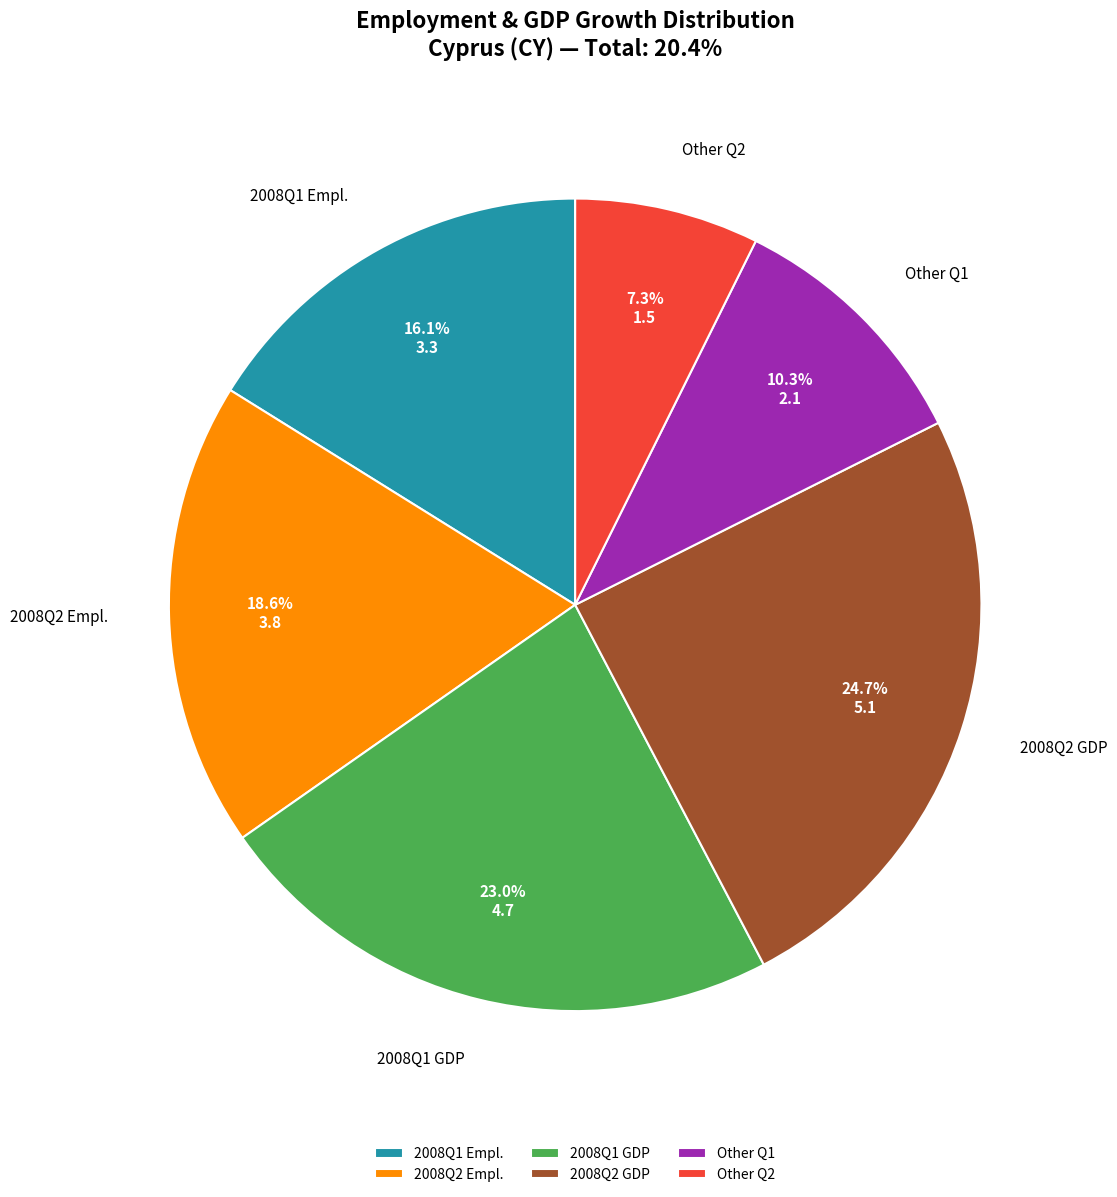

Rank the categories by value from lowest to highest.

Other Q2, Other Q1, 2008Q1 Empl., 2008Q2 Empl., 2008Q1 GDP, 2008Q2 GDP